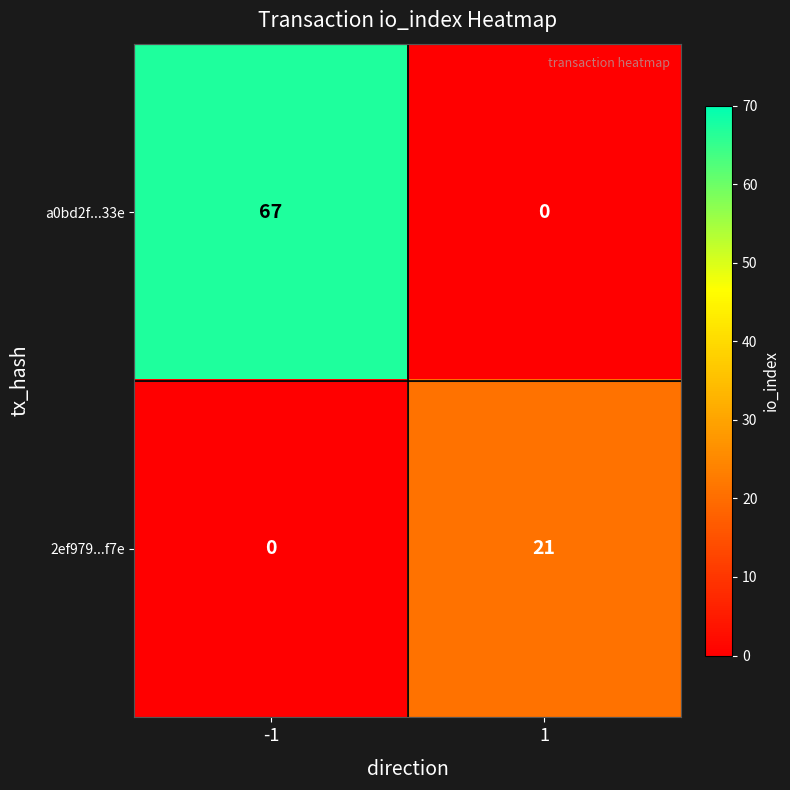

Reading left to right, extract all data points from this chart.

a0bd2f...33e: -1=67	1=0
2ef979...f7e: -1=0	1=21